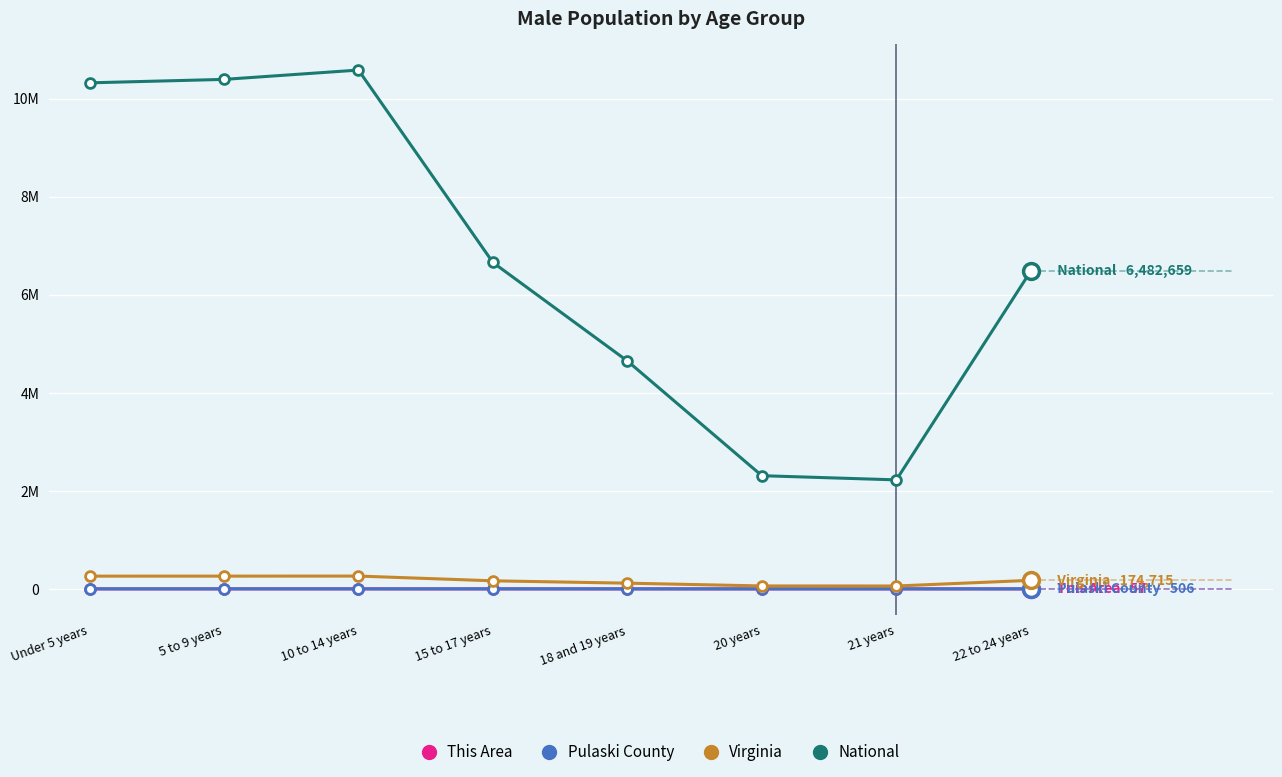

What are all the series names shown in the legend?

This Area, Pulaski County, Virginia, National